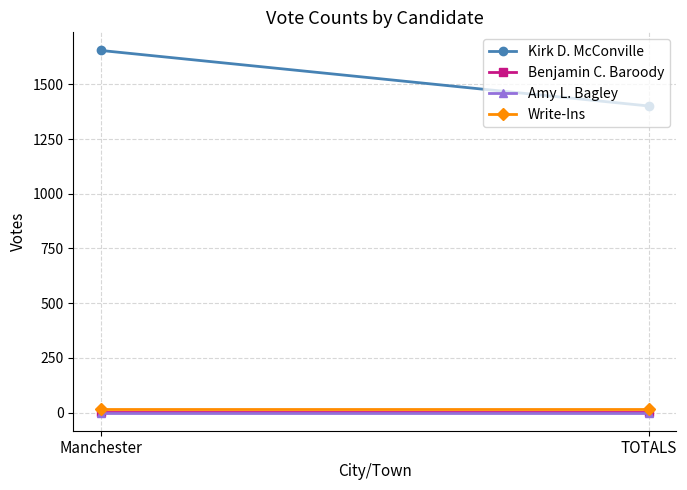

At which category is the sum across all series the highest?

Manchester